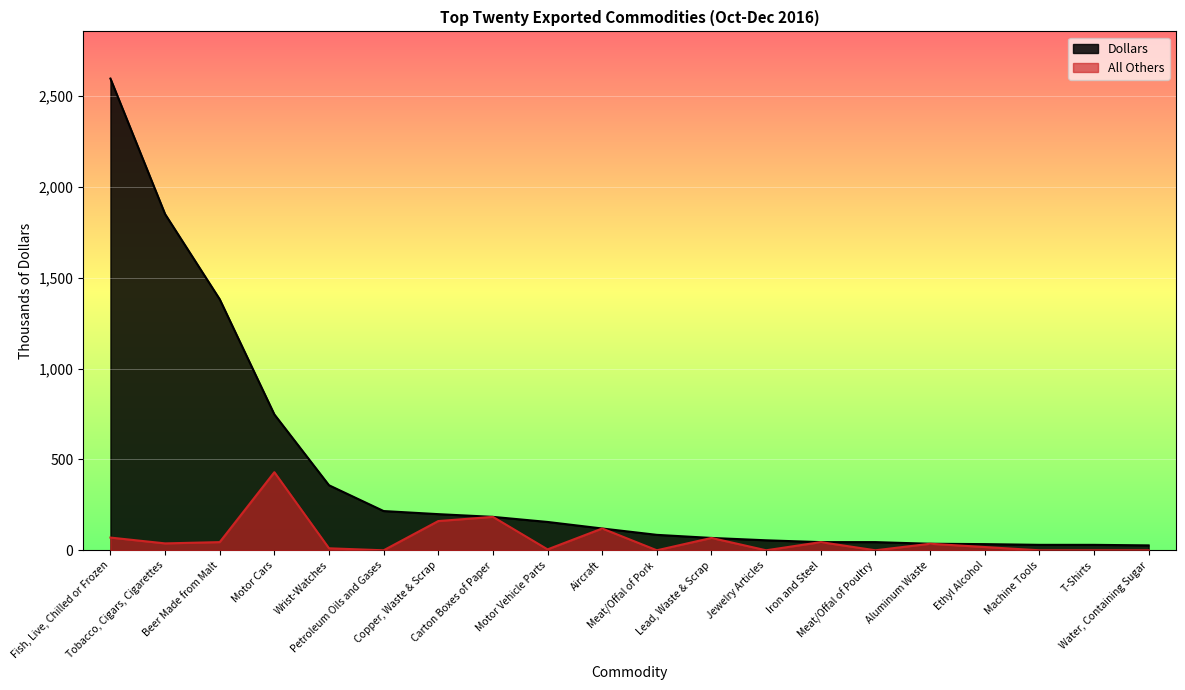

Reading left to right, list all the values displayed in this chart.

Dollars: Fish, Live, Chilled or Frozen=2597	Tobacco, Cigars, Cigarettes=1851	Beer Made from Malt=1382	Motor Cars=748	Wrist-Watches=358	Petroleum Oils and Gases=216	Copper, Waste & Scrap=199	Carton Boxes of Paper=184	Motor Vehicle Parts=156	Aircraft=120	Meat/Offal of Pork=85	Lead, Waste & Scrap=68	Jewelry Articles=55	Iron and Steel=45	Meat/Offal of Poultry=45	Aluminum Waste=36	Ethyl Alcohol=34	Machine Tools=30	T-Shirts=30	Water, Containing Sugar=27
All Others: Fish, Live, Chilled or Frozen=70	Tobacco, Cigars, Cigarettes=38	Beer Made from Malt=45	Motor Cars=430	Wrist-Watches=11	Petroleum Oils and Gases=0	Copper, Waste & Scrap=161	Carton Boxes of Paper=184	Motor Vehicle Parts=5	Aircraft=120	Meat/Offal of Pork=0	Lead, Waste & Scrap=68	Jewelry Articles=0	Iron and Steel=45	Meat/Offal of Poultry=0	Aluminum Waste=36	Ethyl Alcohol=18	Machine Tools=0	T-Shirts=0	Water, Containing Sugar=0